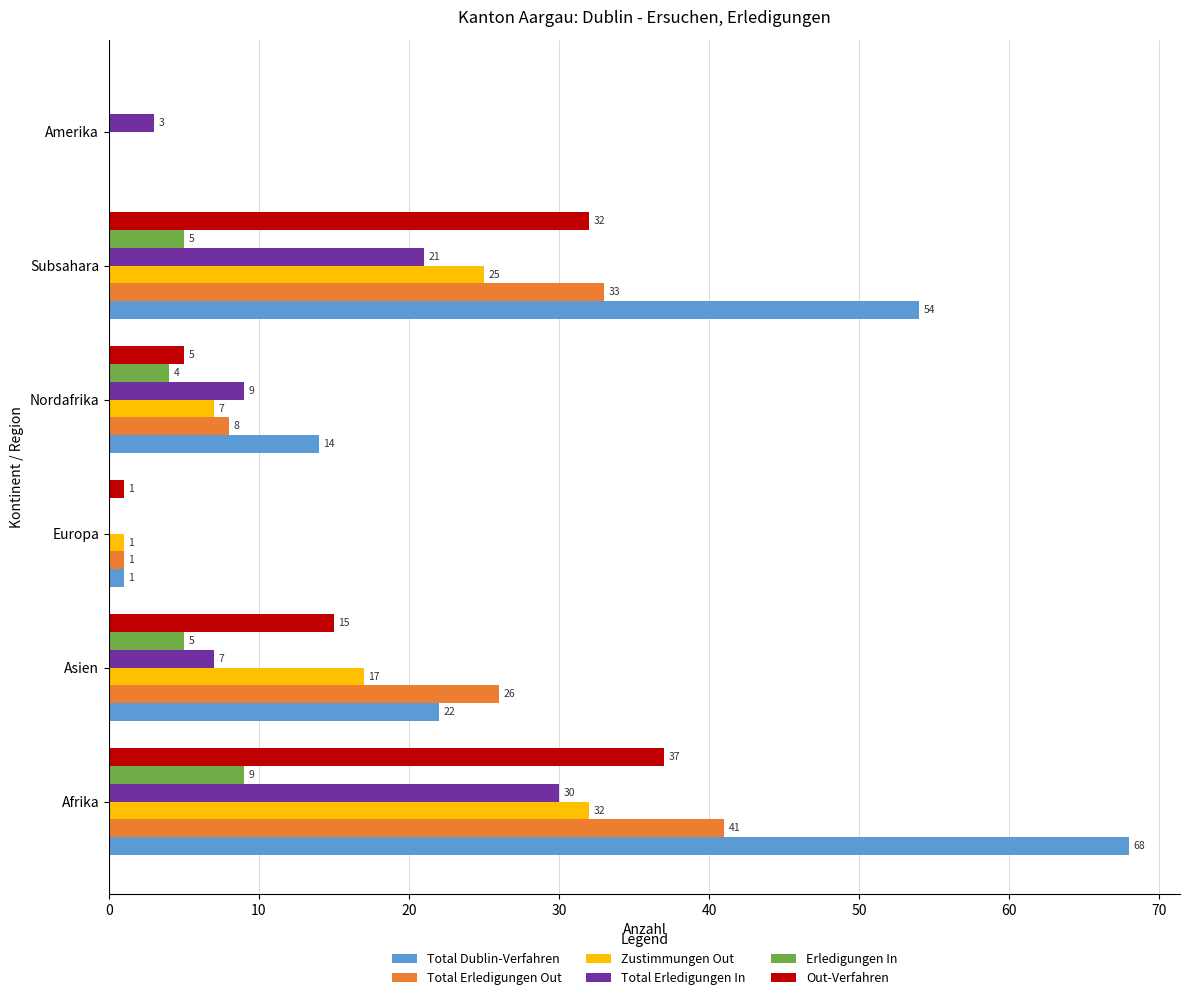

What is the approximate value of Total Dublin-Verfahren at Afrika, to the nearest 10?

70